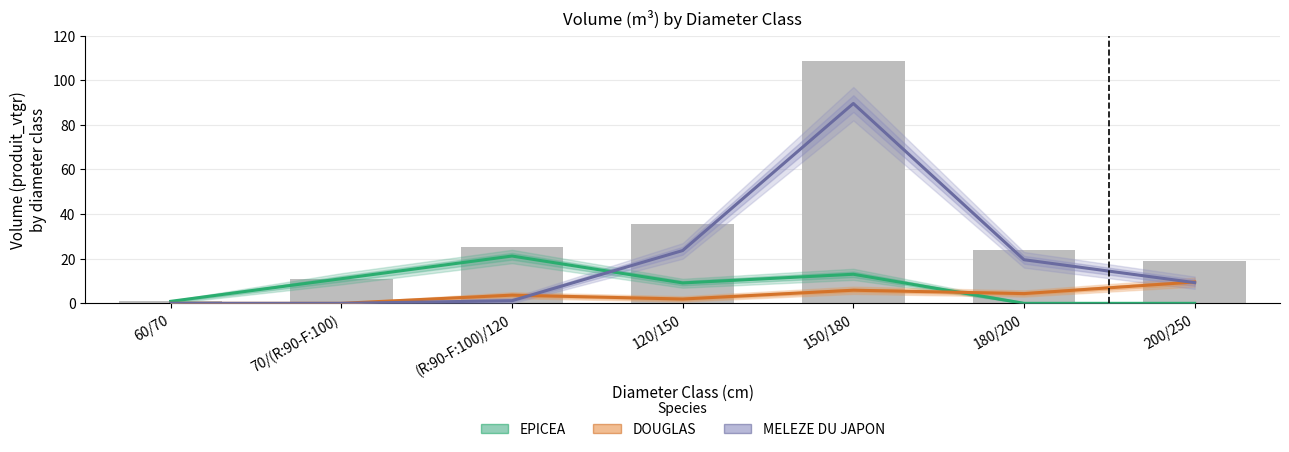

The value of EPICEA at 200/250 is 8.8. True or false?

False